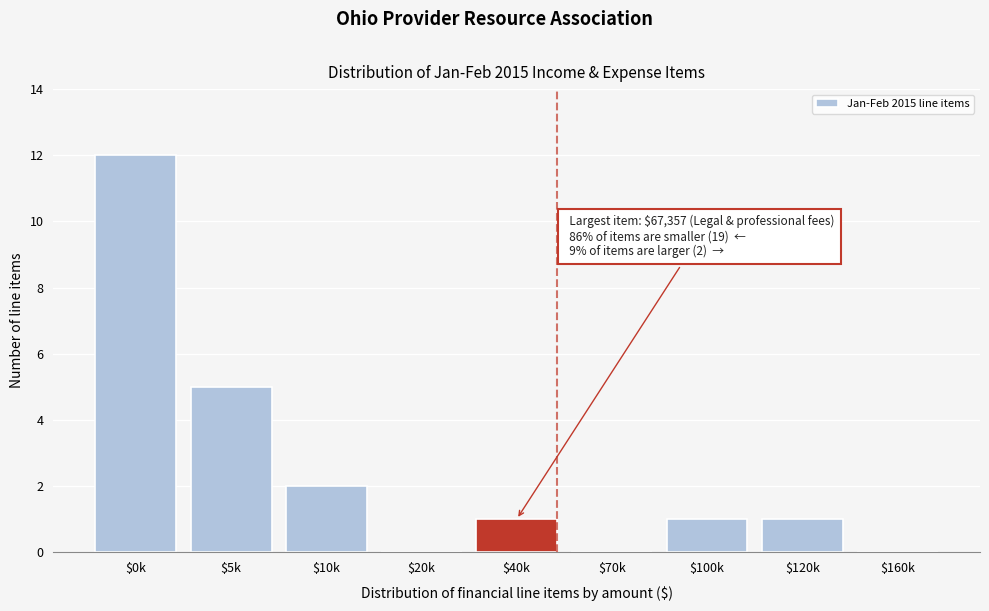

True or false: the data shows 0 at $70k.

True